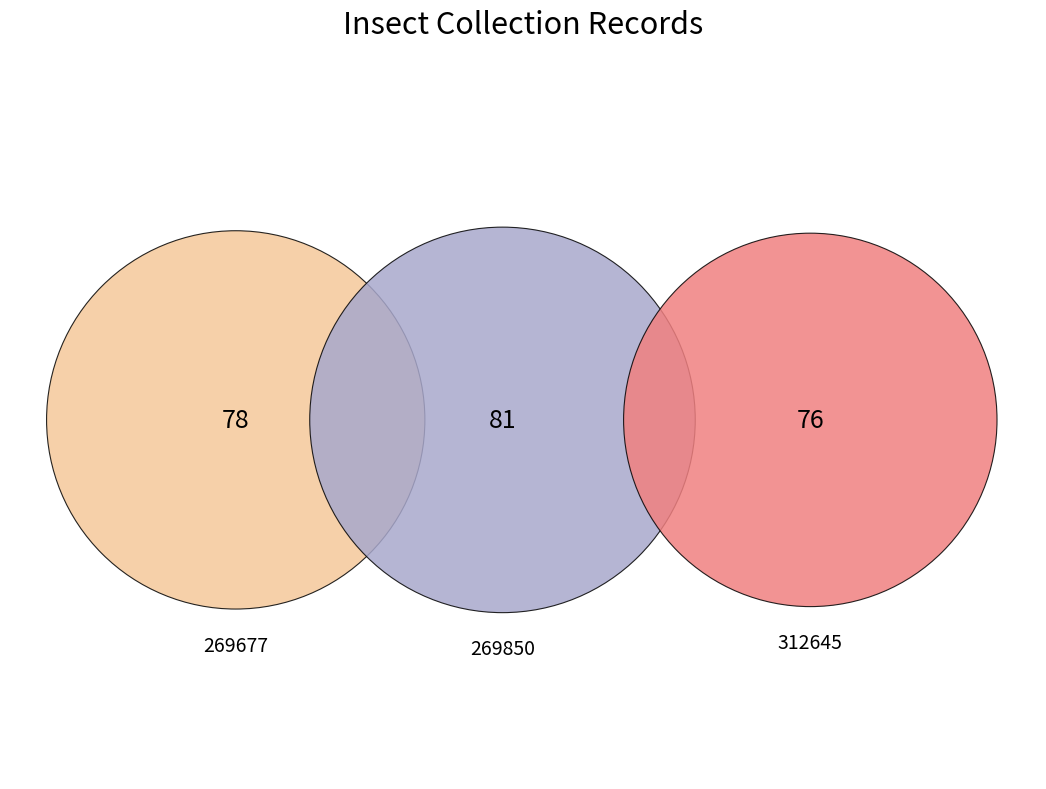

What portion of the pie excludes 269850?

65.5%